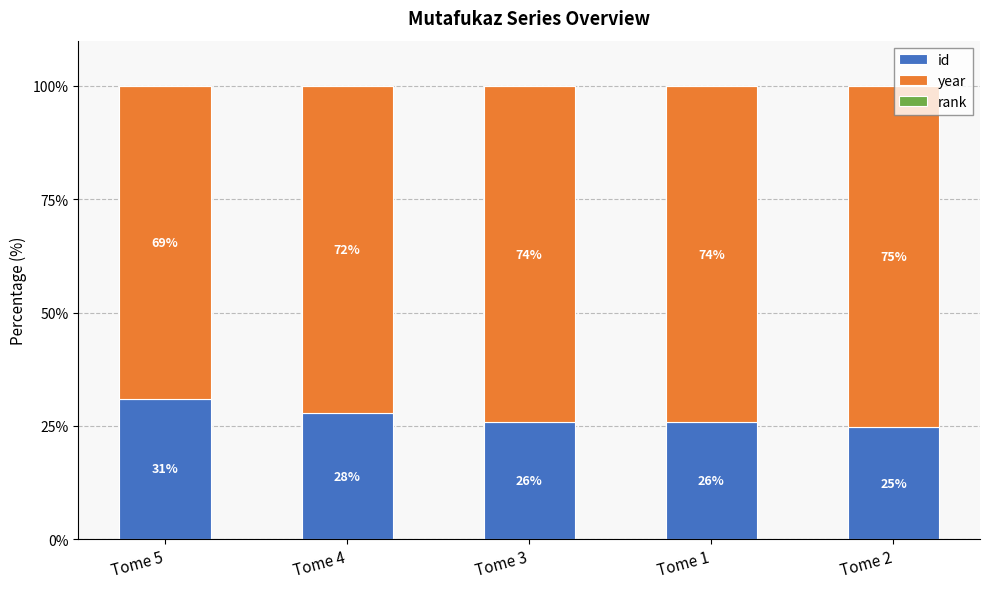

What is the total value across all series at Tome 2?

100.0